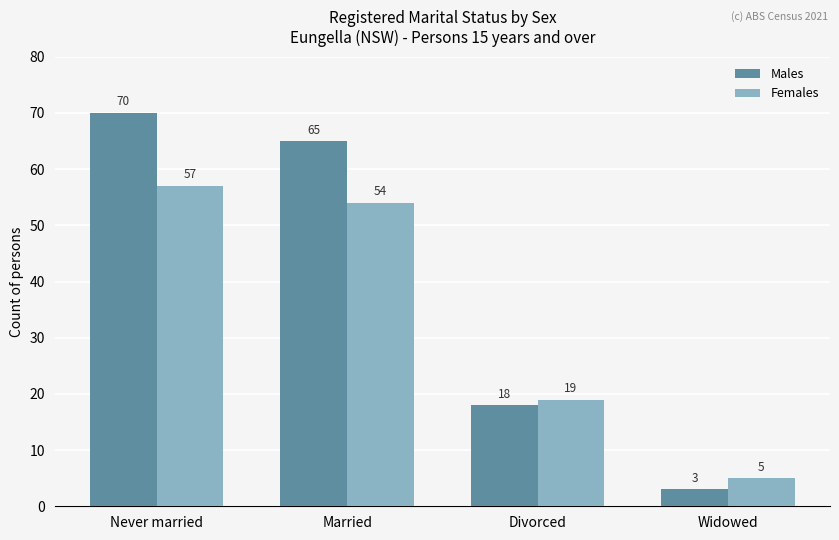

Count the number of categories in the chart.

4